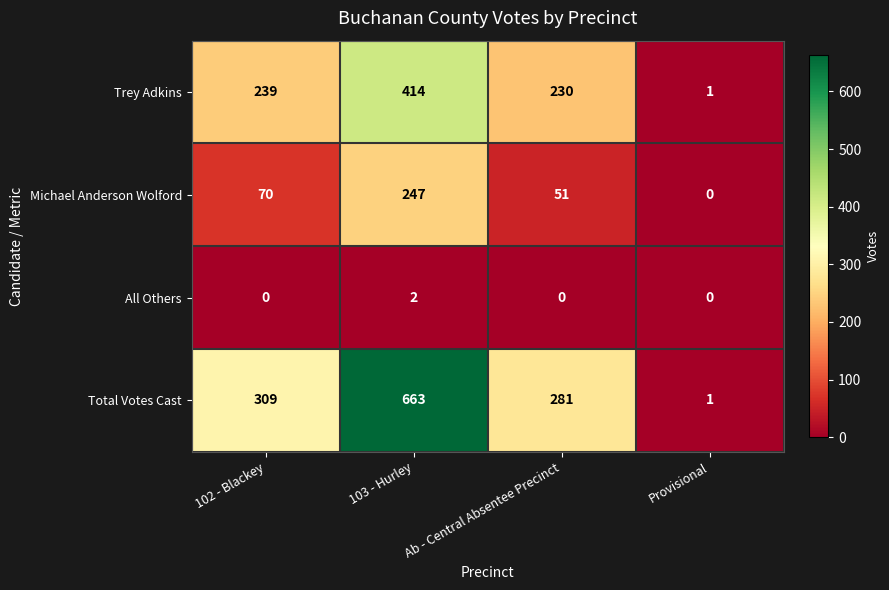

Which category has the lowest value in the Michael Anderson Wolford series?

Provisional